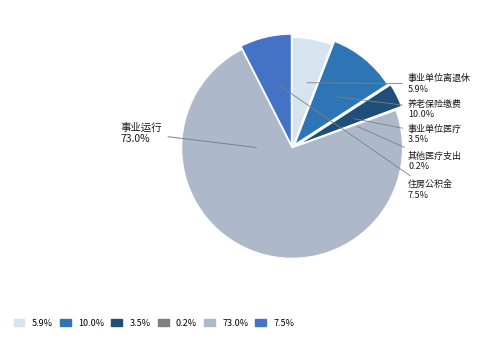

What is the largest slice in the pie chart?

事业运行